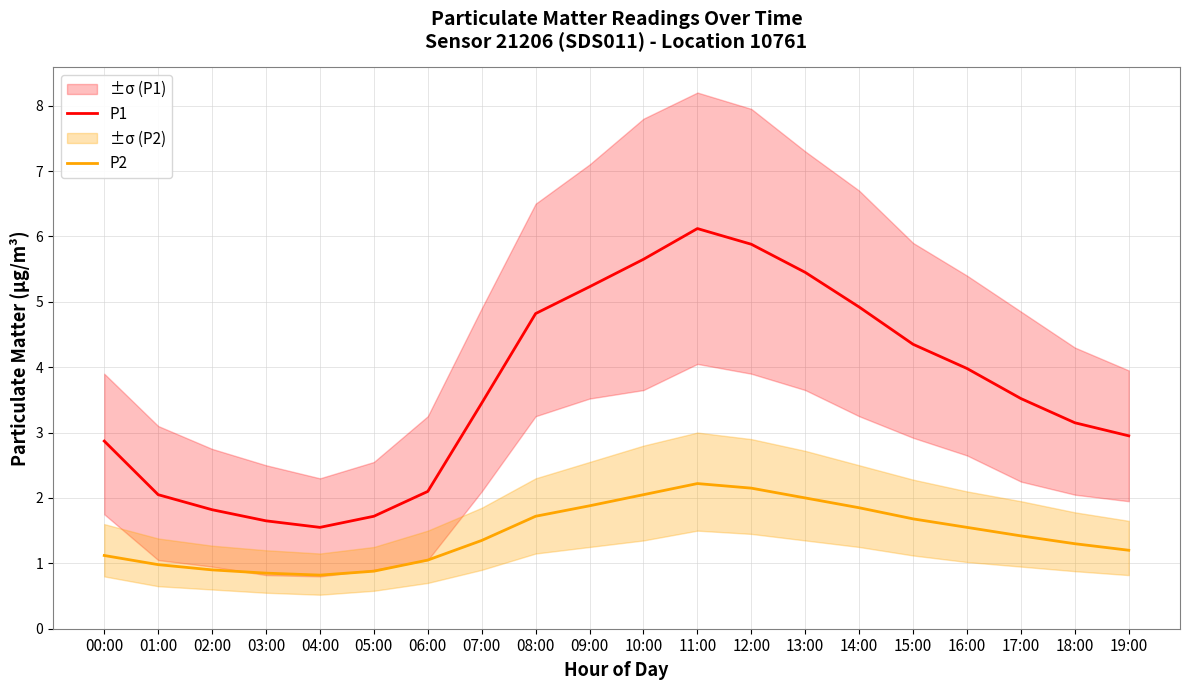

What is the label of the 3rd point from the left?

02:00